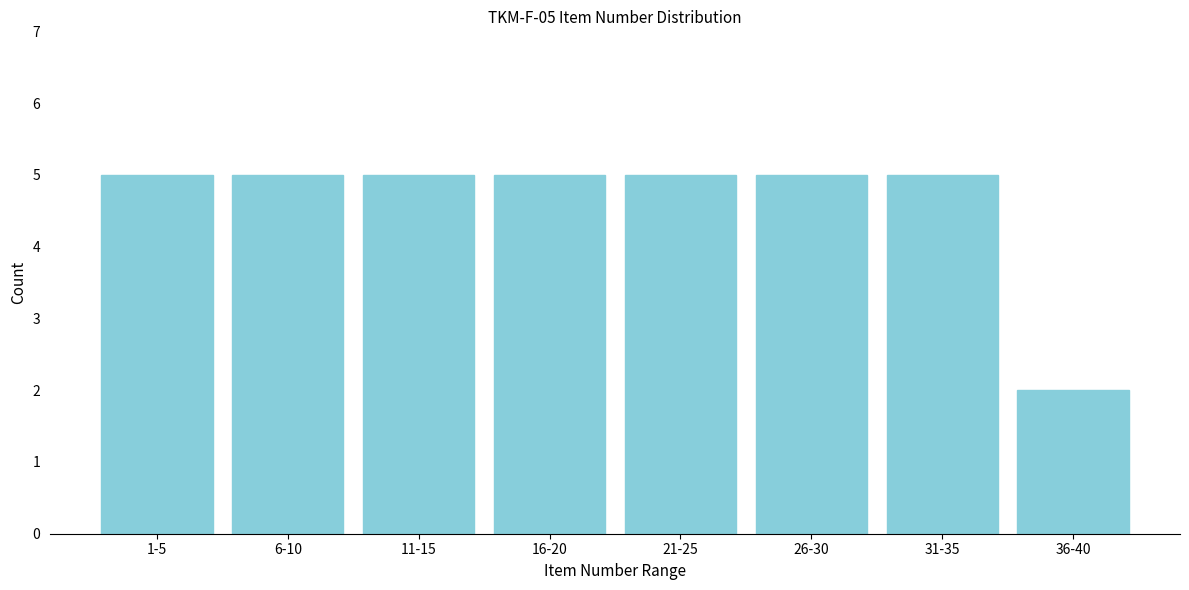

Reading right to left, list all the values displayed in this chart.

36-40=2	31-35=5	26-30=5	21-25=5	16-20=5	11-15=5	6-10=5	1-5=5